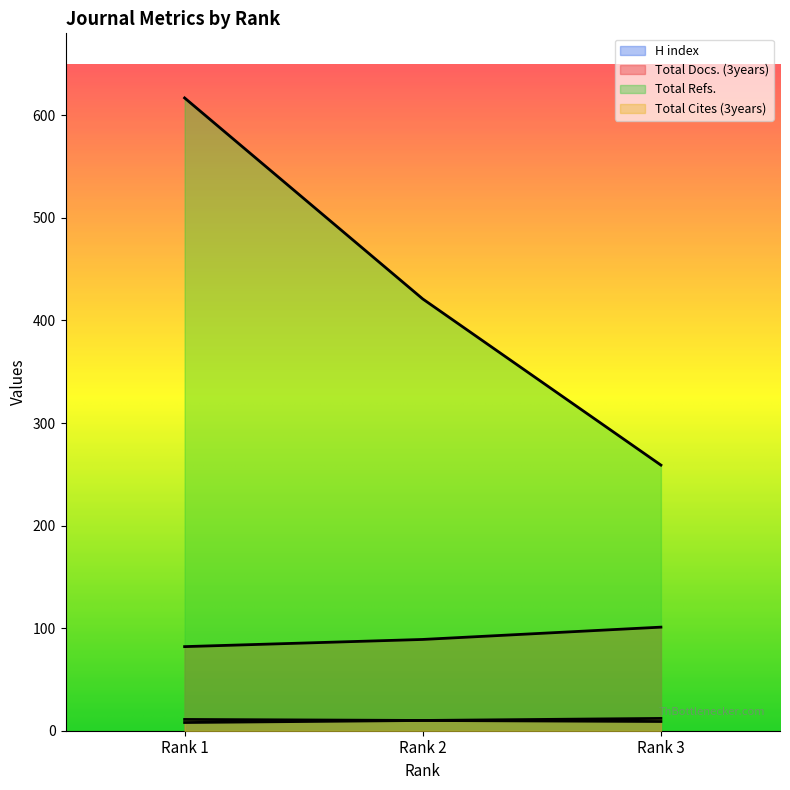

At which category is the sum across all series the highest?

Rank 1